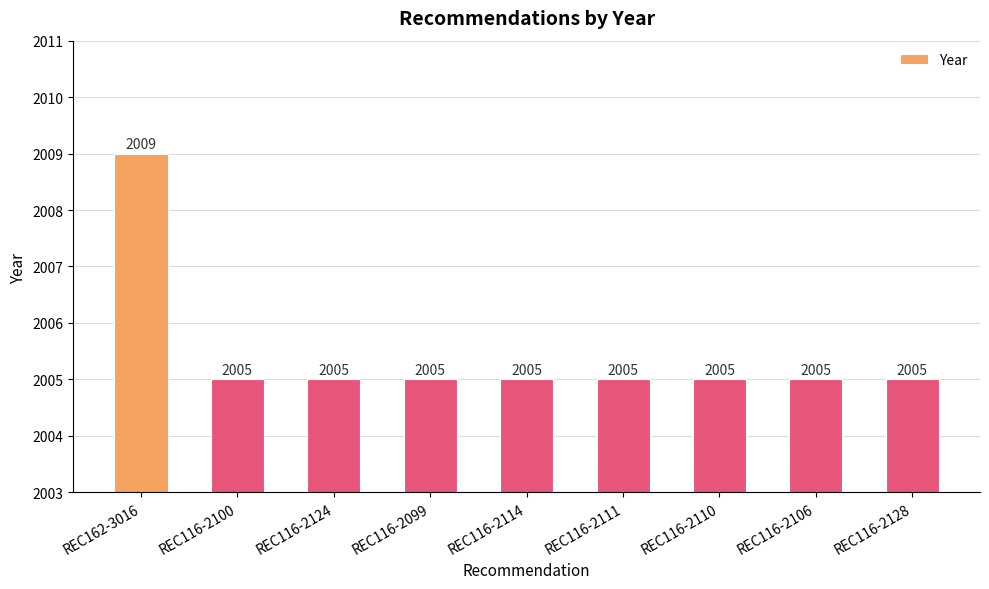

The value at REC116-2111 is 2005. True or false?

True